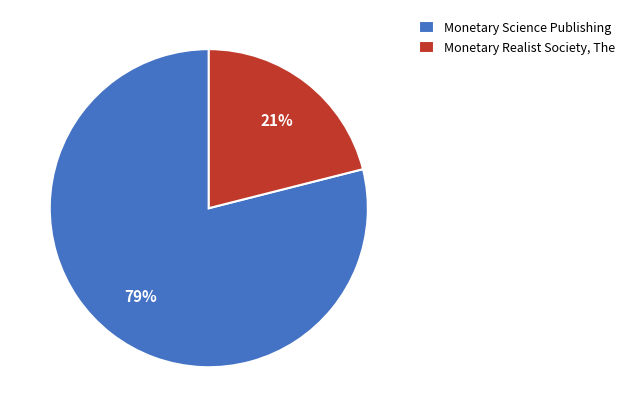

The Monetary Science Publishing slice represents 85% of the pie. True or false?

False